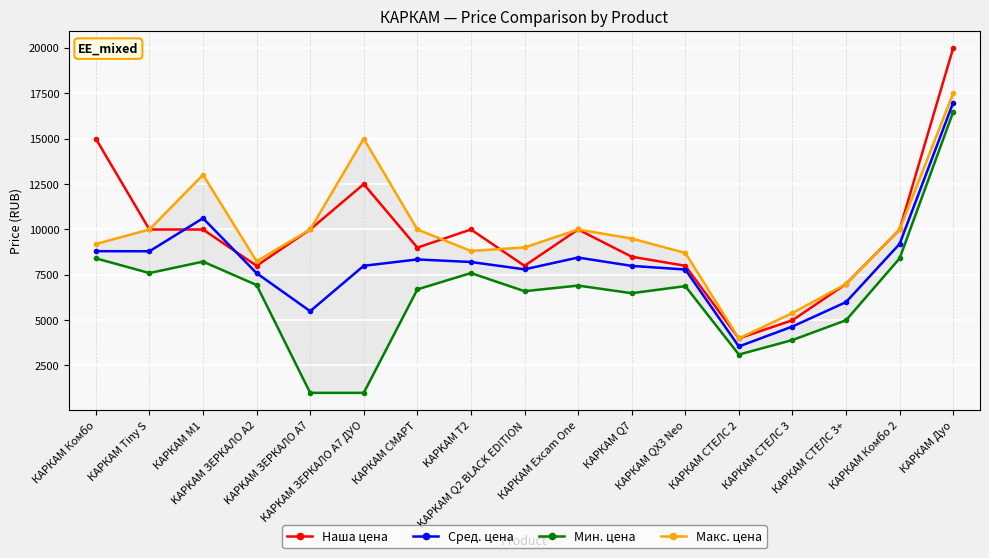

True or false: Мин. цена and Макс. цена intersect in this chart.

False